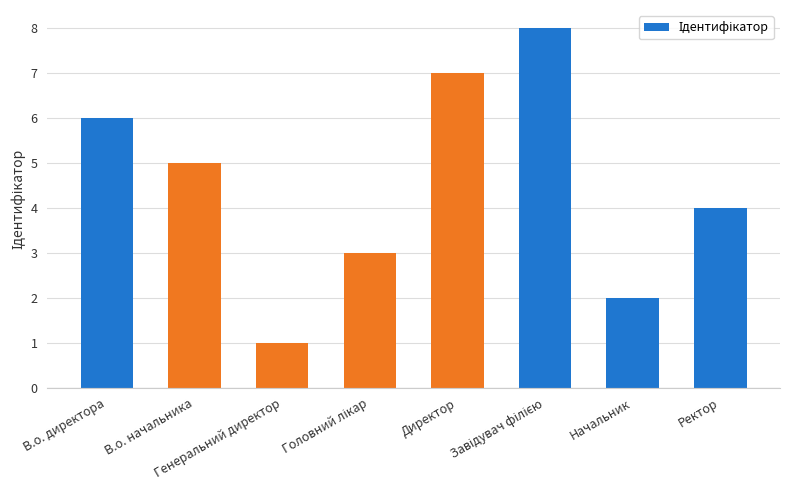

The value at В.о. директора is 9. True or false?

False